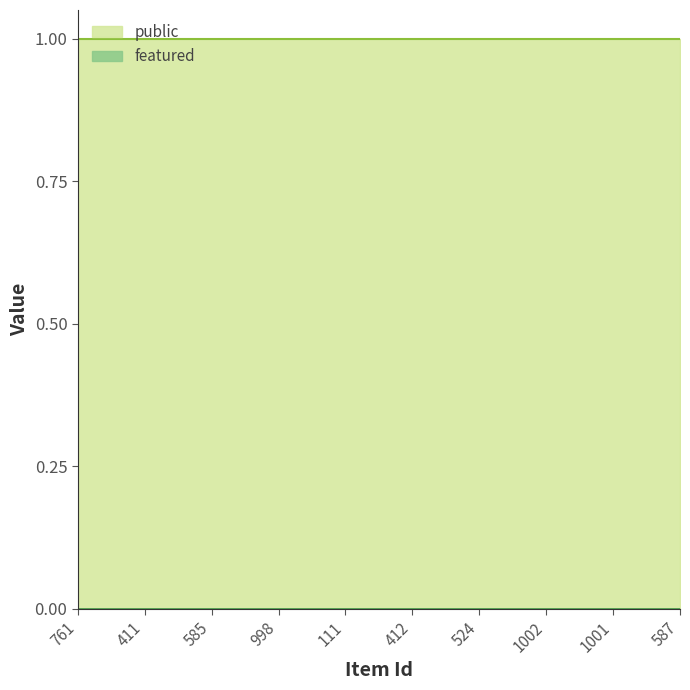

How many lines are shown in the chart?

2